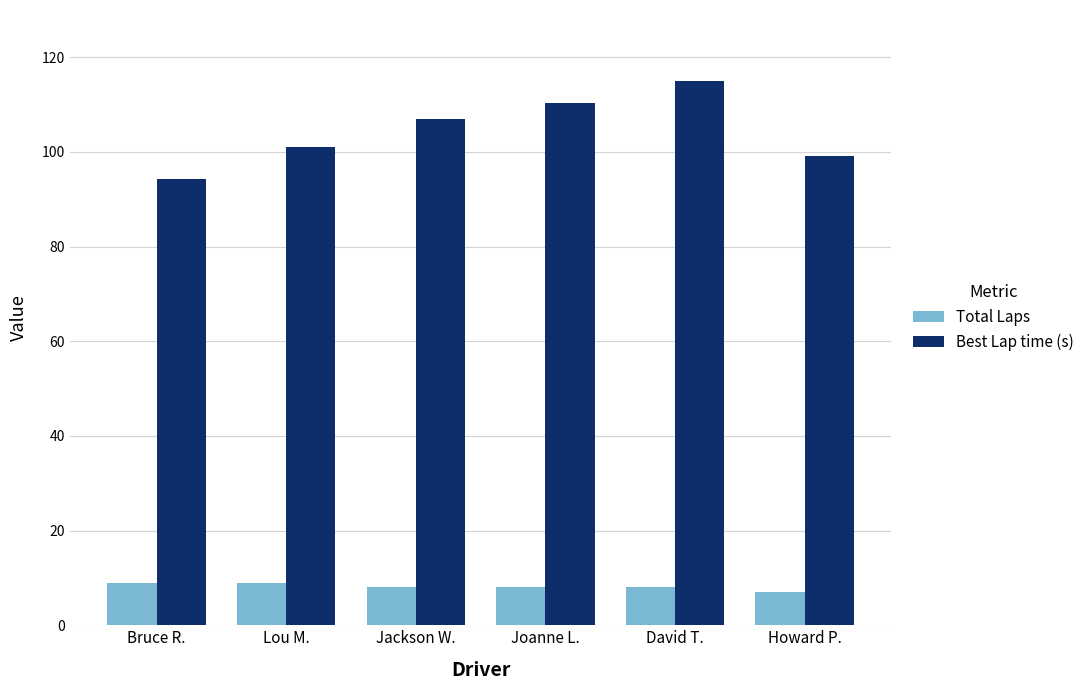

What is the label of the 2nd bar from the left?

Lou M.